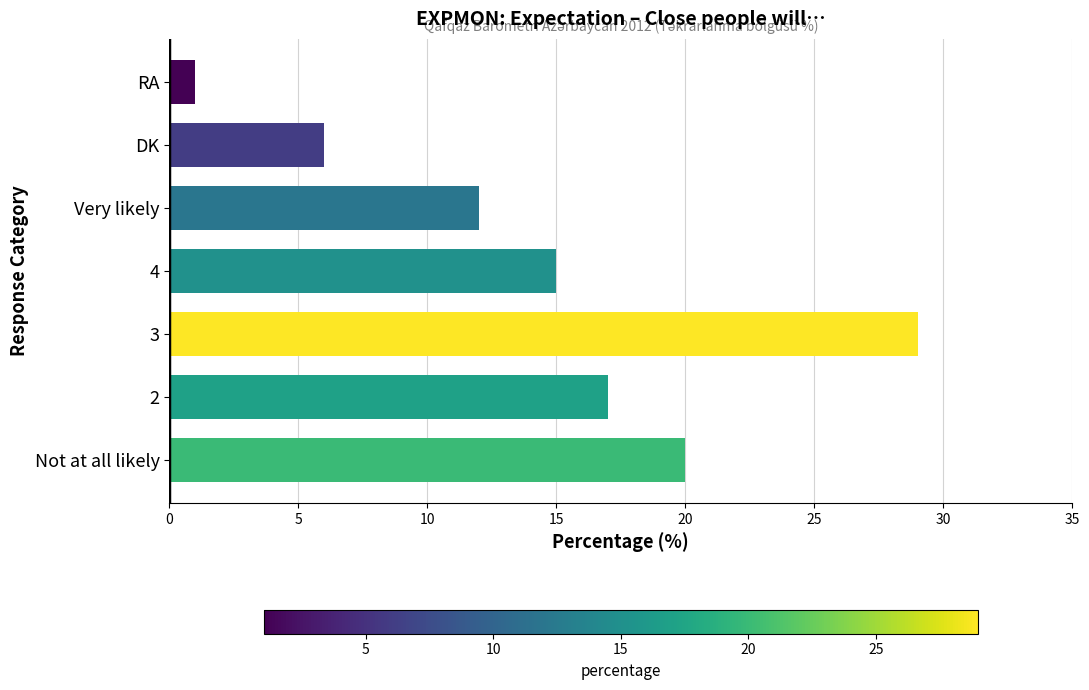

Which label corresponds to the largest value in the chart?

3